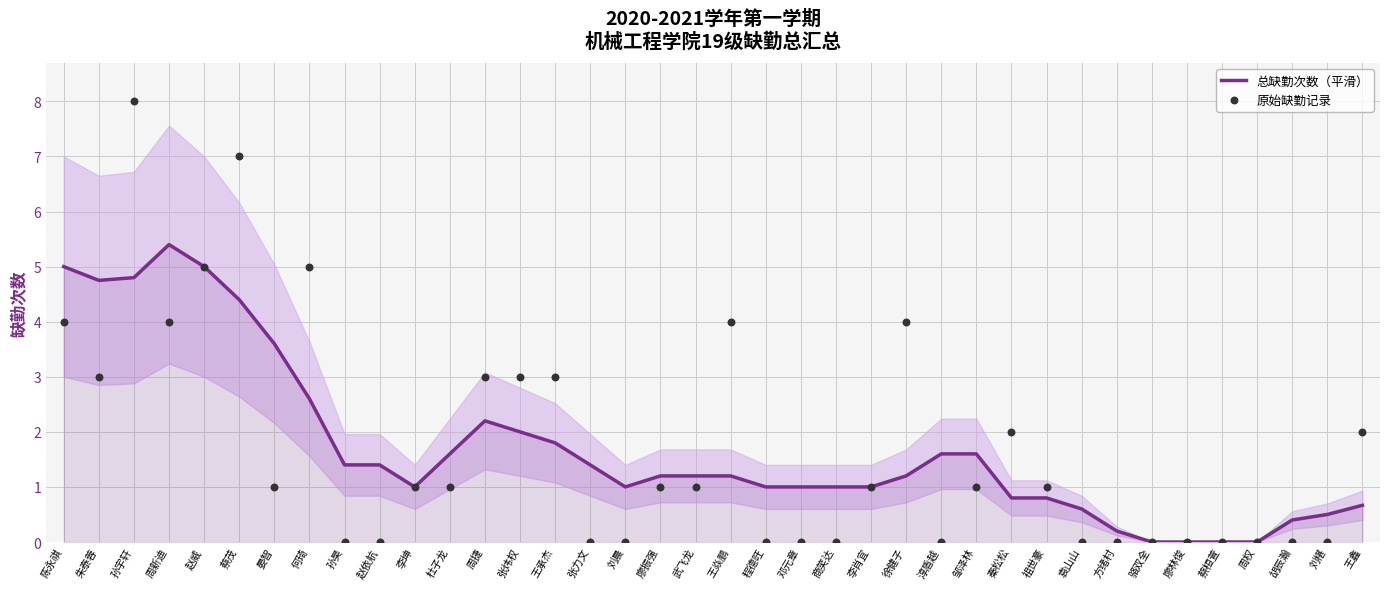

At which category is the sum across all series the highest?

孙宇轩